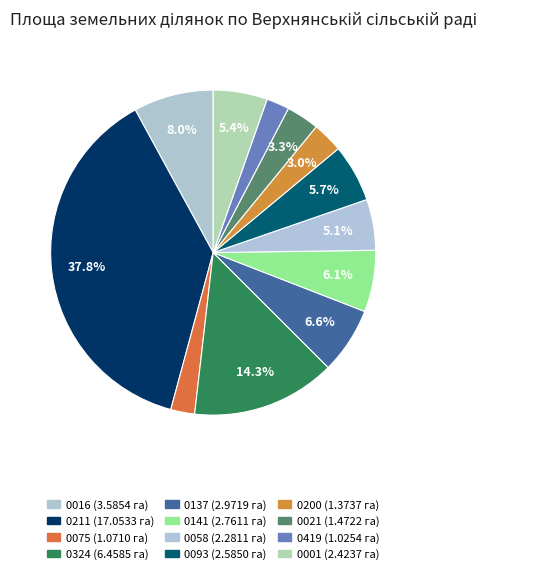

To the nearest percent, what is the difference between the largest and smallest slice percentages?

36%